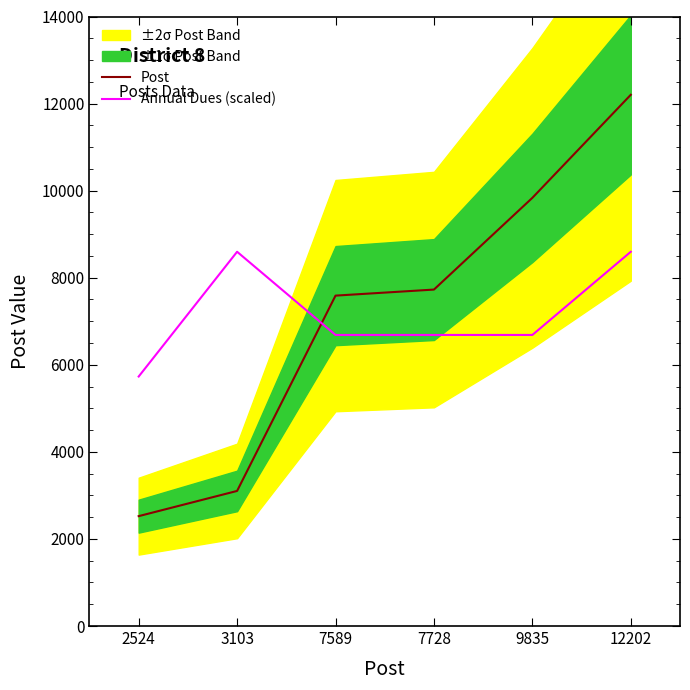

How many data points in Annual Dues (scaled) are less than 6685?

1